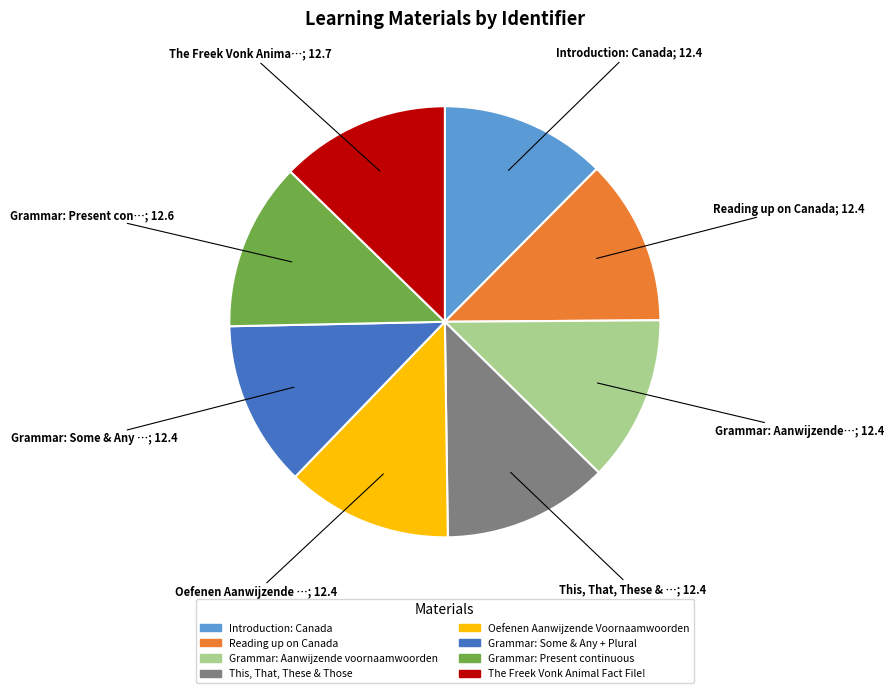

Is it true that Grammar: Present continuous is 13% of the pie?

True